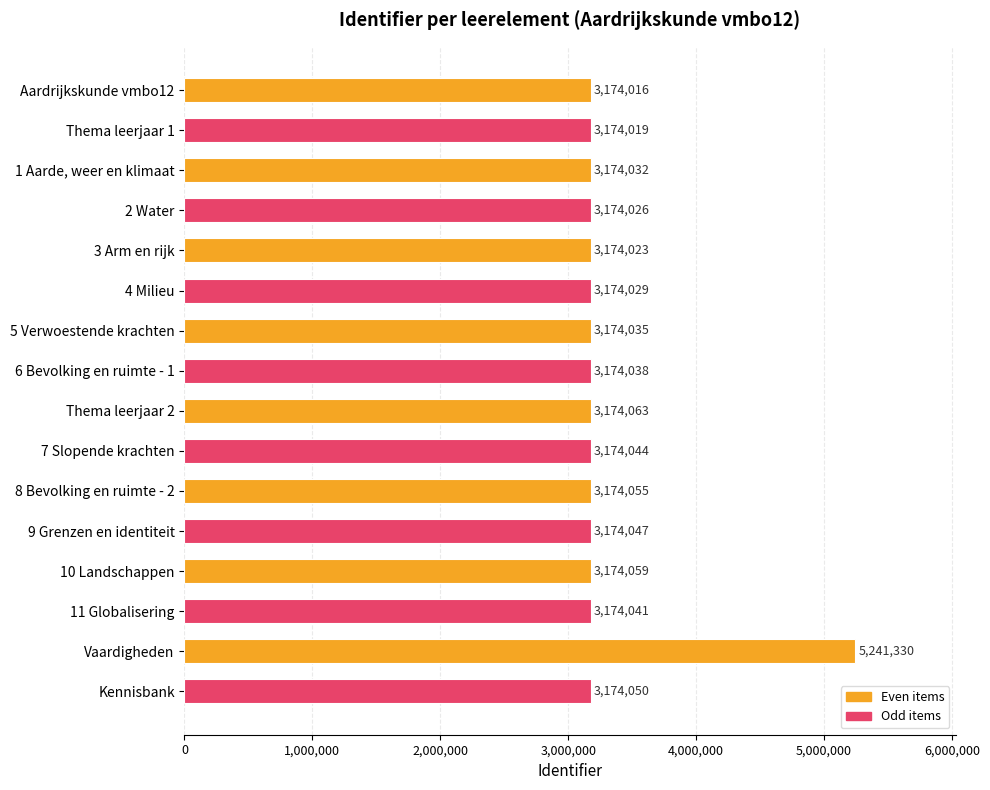

What is the difference between the maximum and second lowest values?

2067311